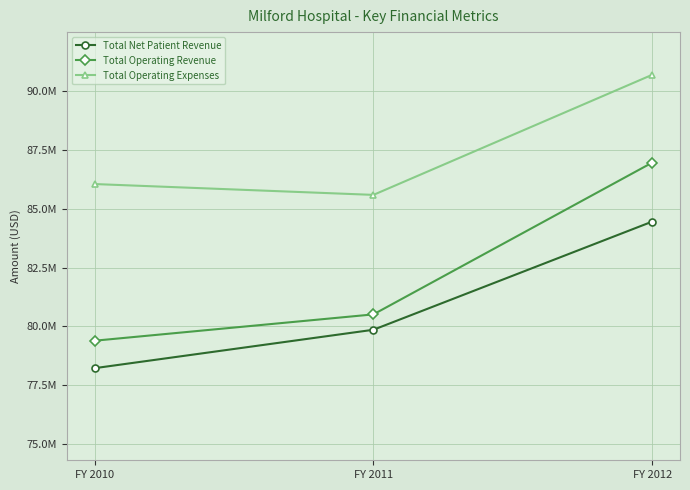

What are all the series names shown in the legend?

Total Net Patient Revenue, Total Operating Revenue, Total Operating Expenses